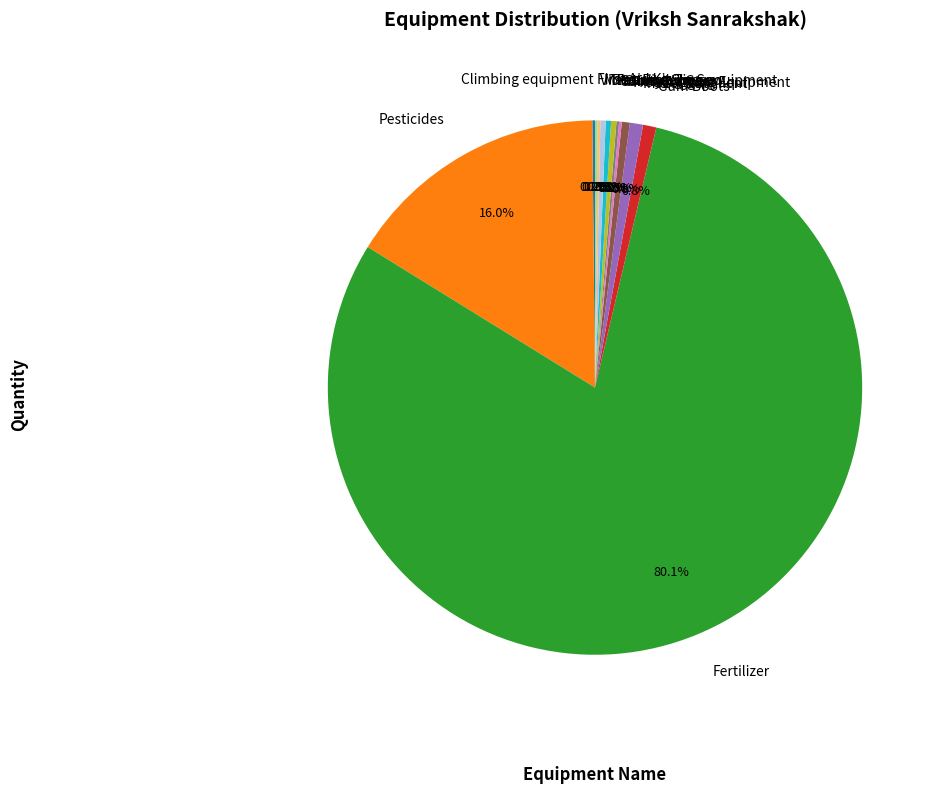

Is it true that Gum Boots is 11% of the pie?

False